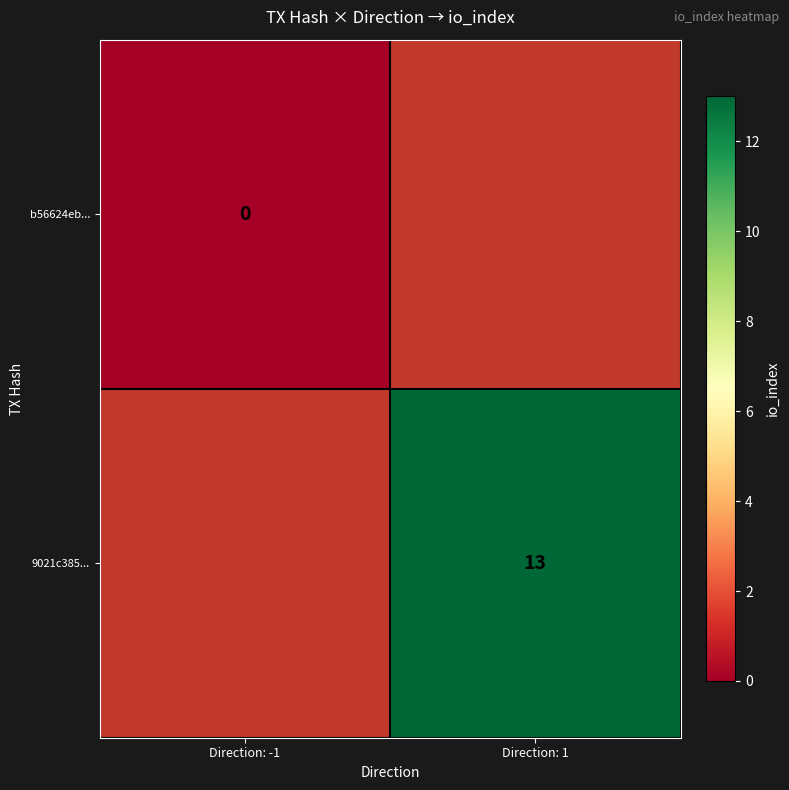

The 9021c385... series shows 13 at Direction: 1. True or false?

True